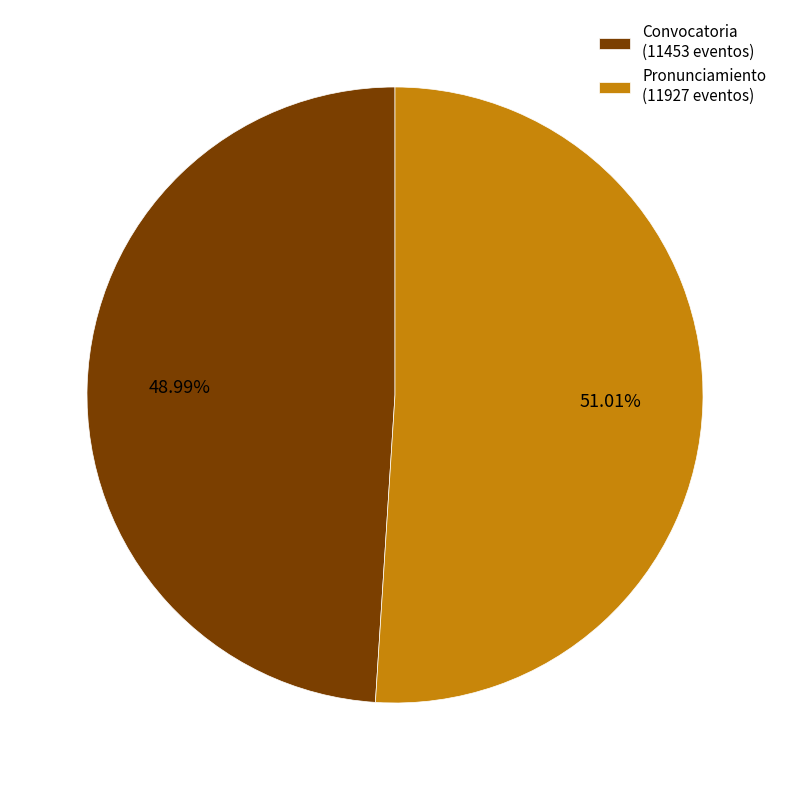

To the nearest percent, what is the difference between the Pronunciamiento and Convocatoria slice percentages?

2%